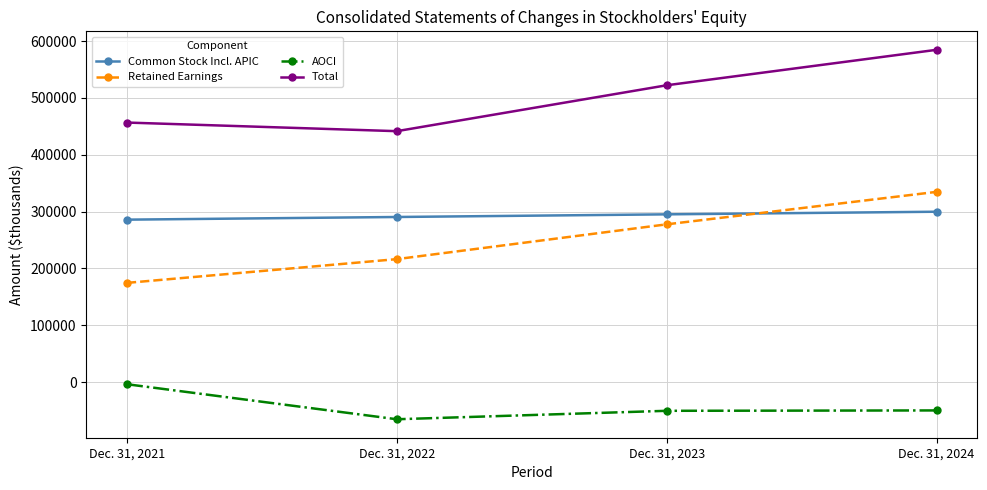

Where is the first local minimum for Total?

Dec. 31, 2022